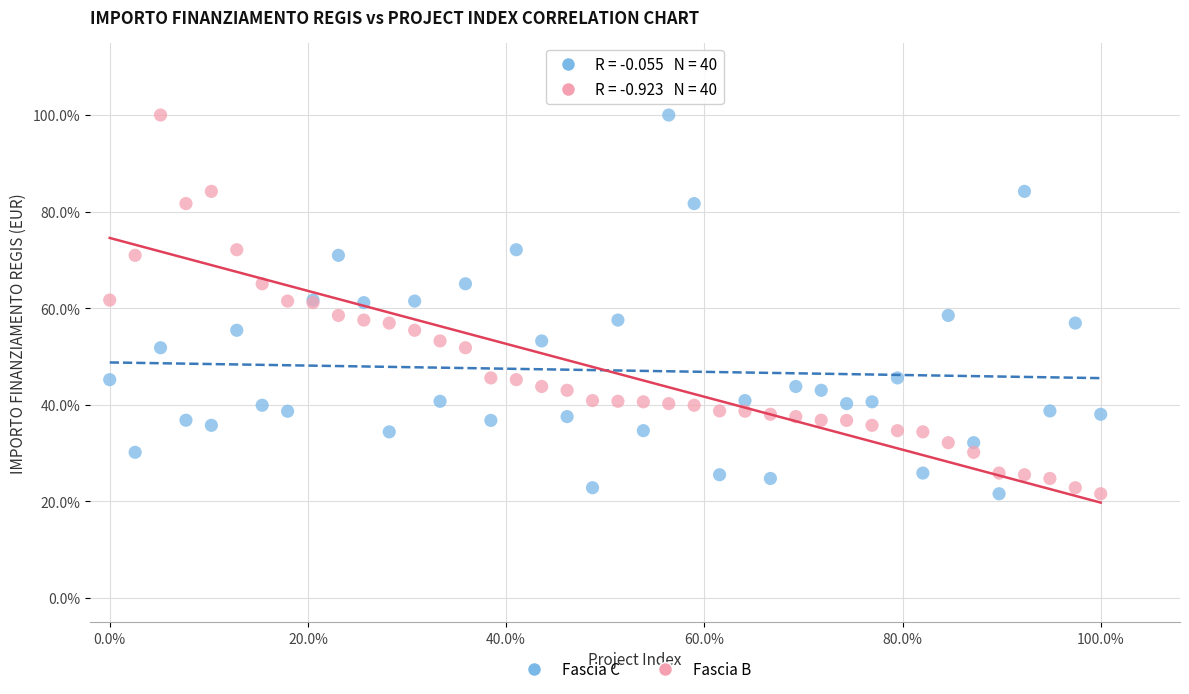

What are all the series names shown in the legend?

Fascia C, Fascia B